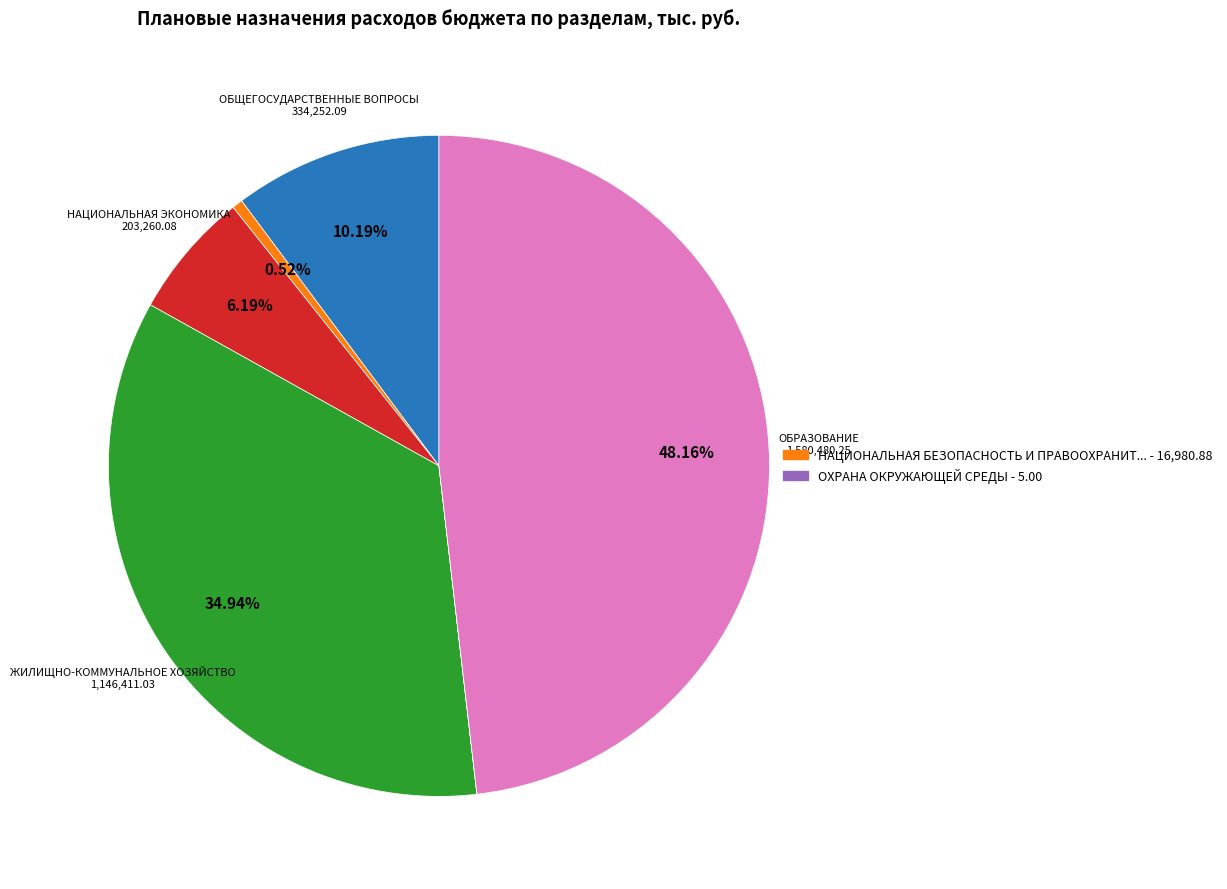

Is there a majority slice in this chart?

No